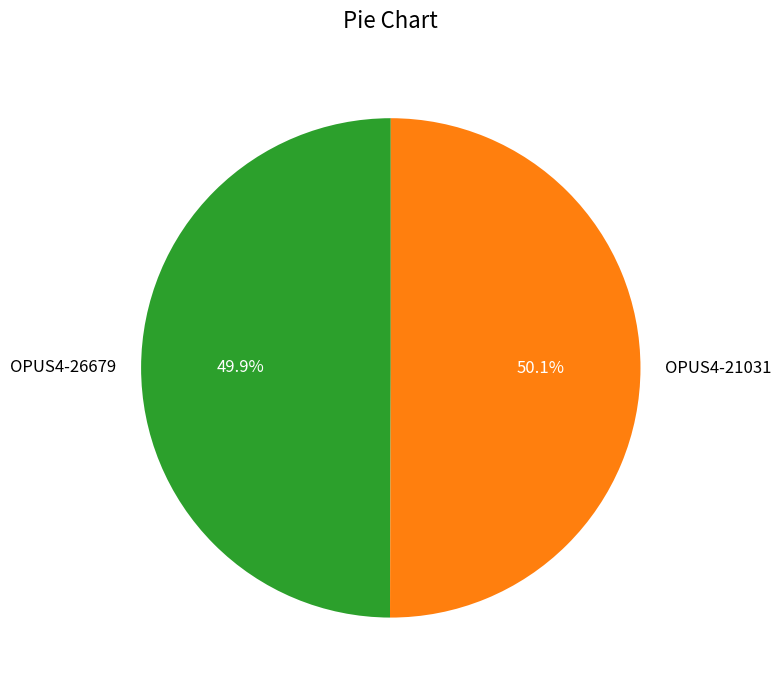

What is the total percentage of OPUS4-21031 and OPUS4-26679?

100.0%